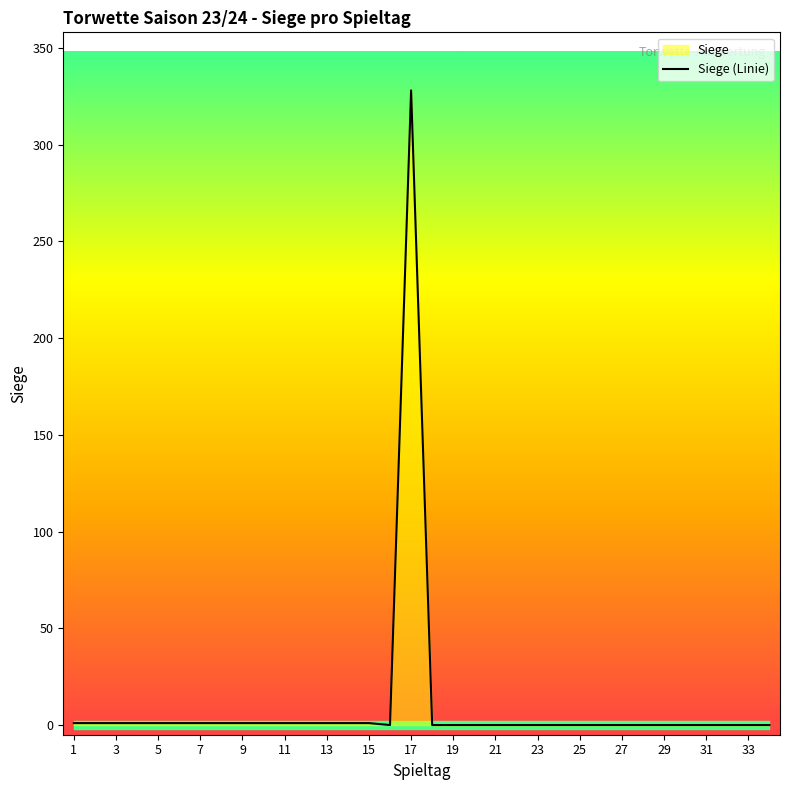

Is it true that Siege (Linie) equals 1 at 15?

True